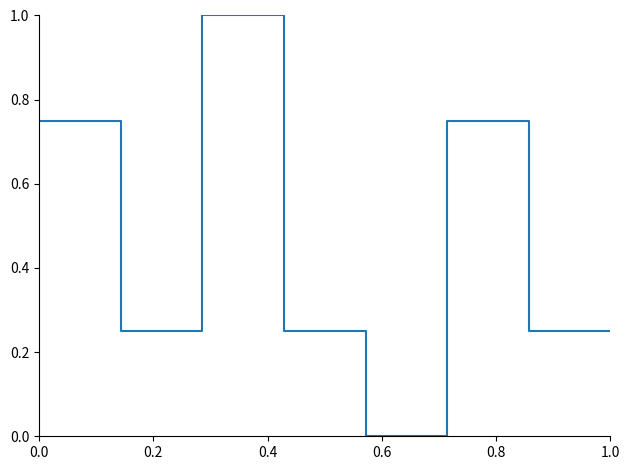

What is the greatest value displayed?

1.0